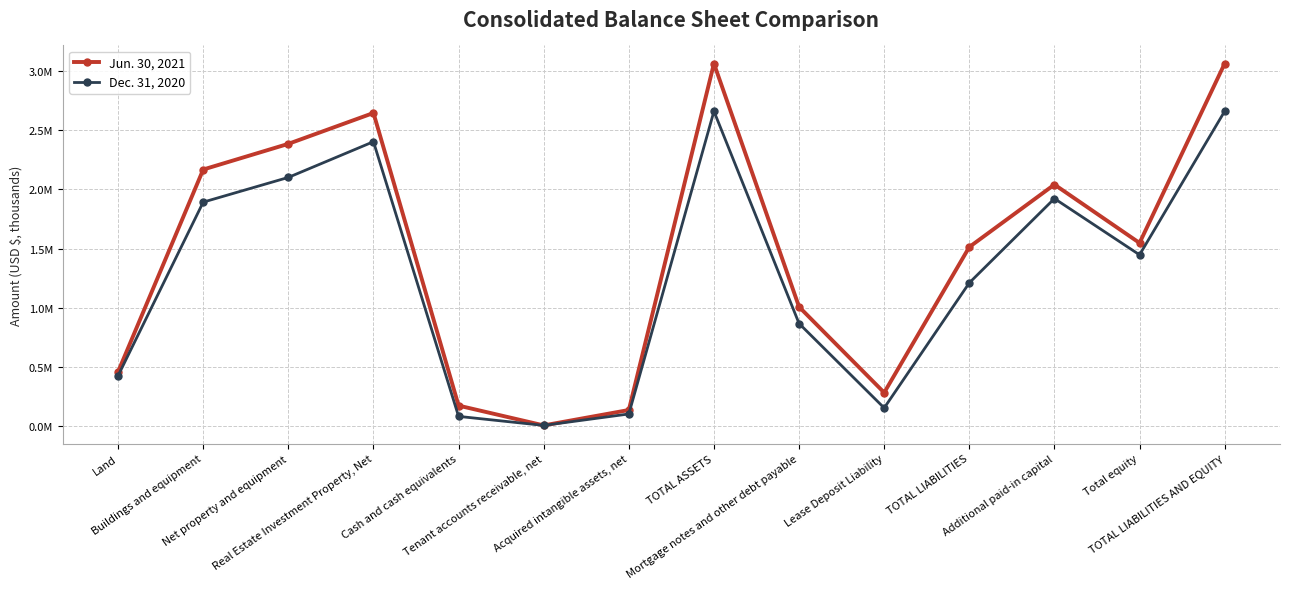

True or false: Jun. 30, 2021 and Dec. 31, 2020 cross at least once.

False